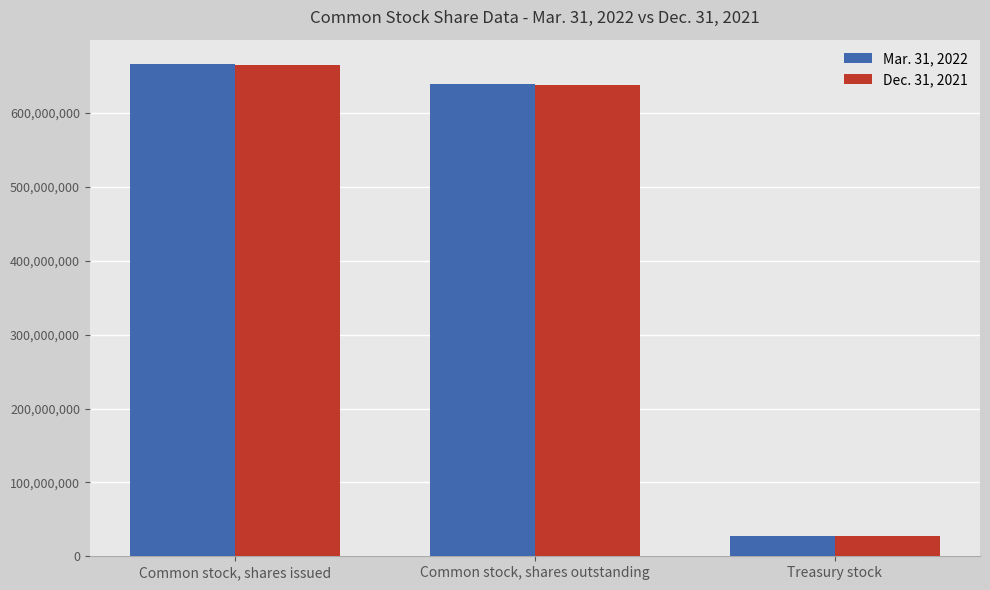

Which series has the largest range (max minus min)?

Mar. 31, 2022